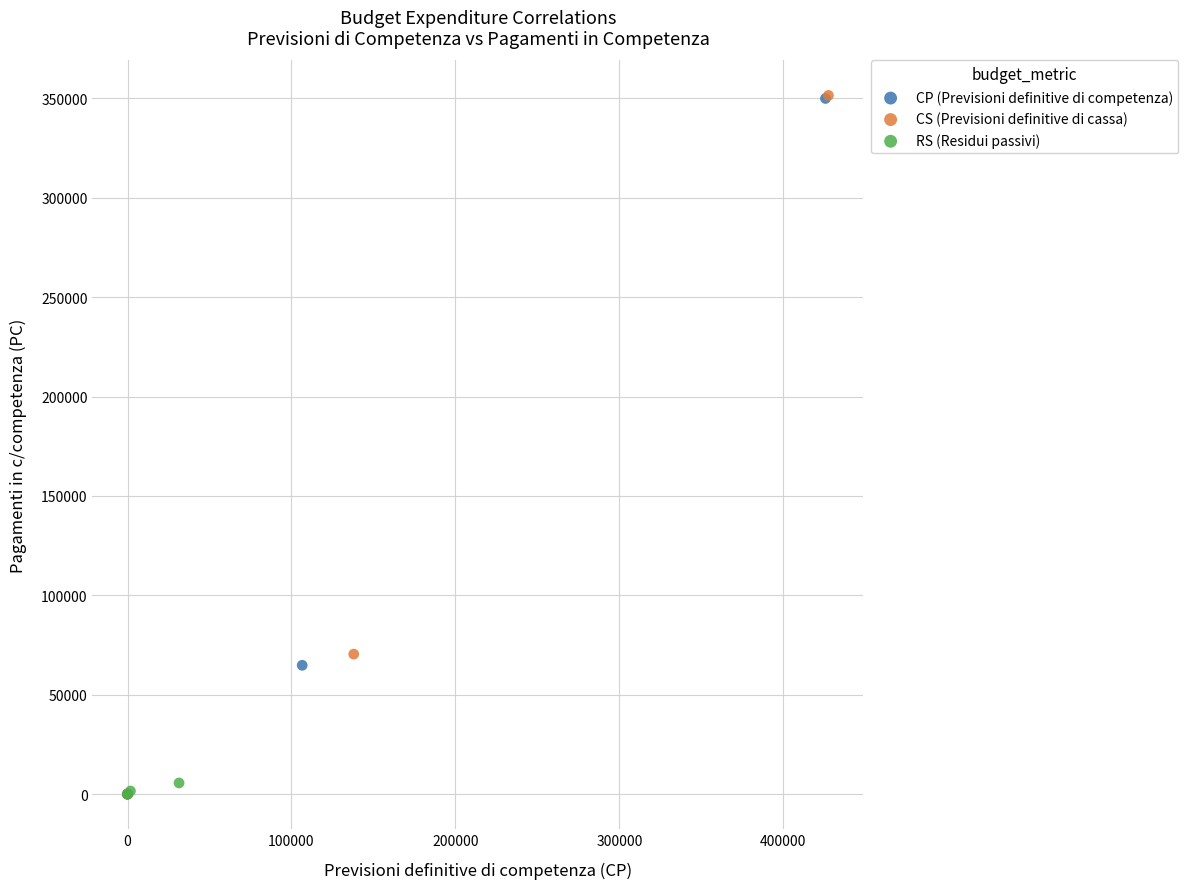

Which series has the widest spread of Y values?

CS (Previsioni definitive di cassa)